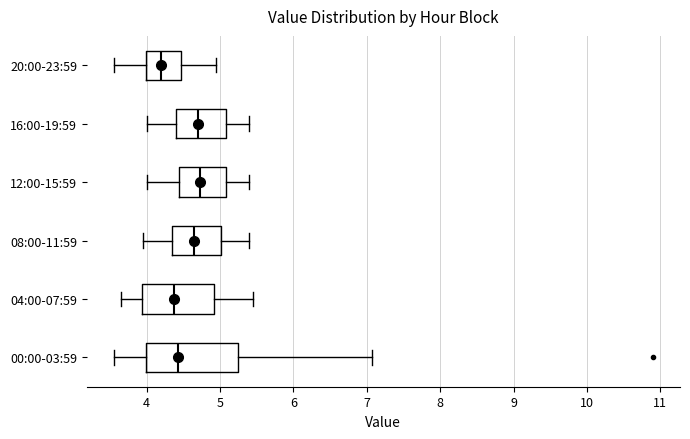

Which box has the furthest to the left median line?

20:00-23:59